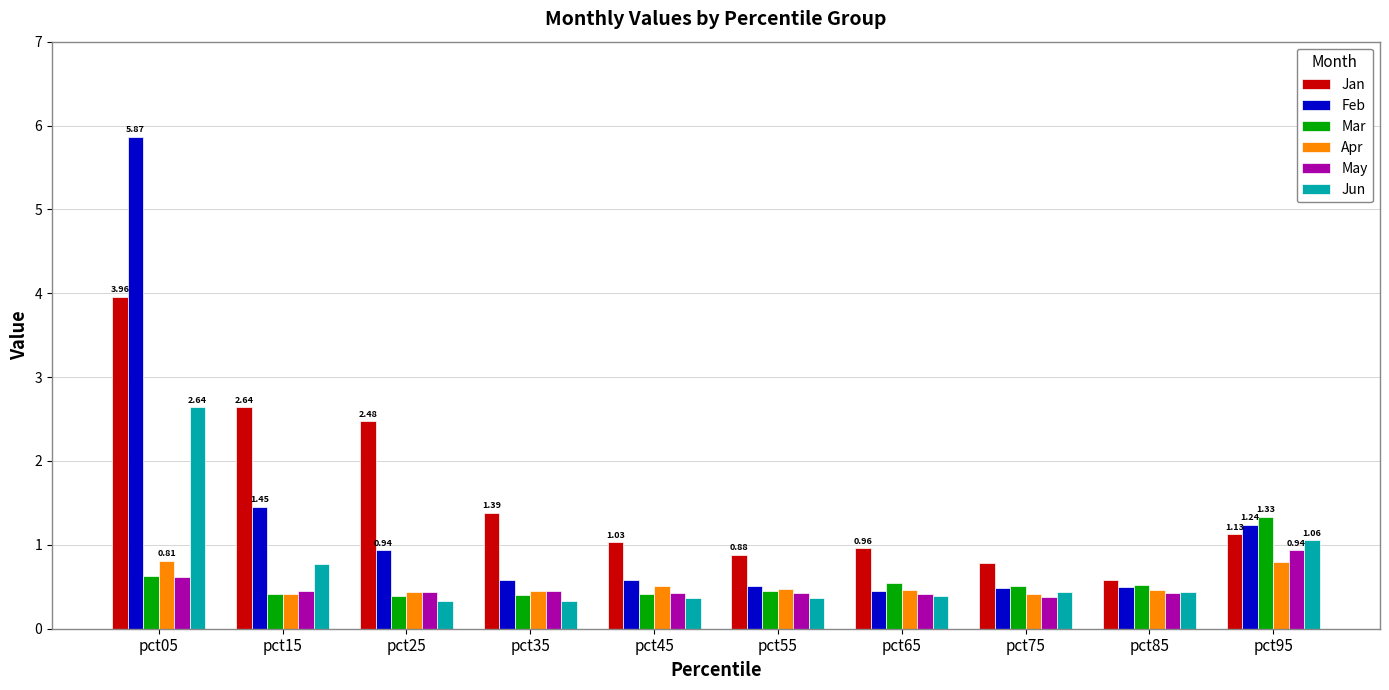

At which category is the sum across all series the highest?

pct05